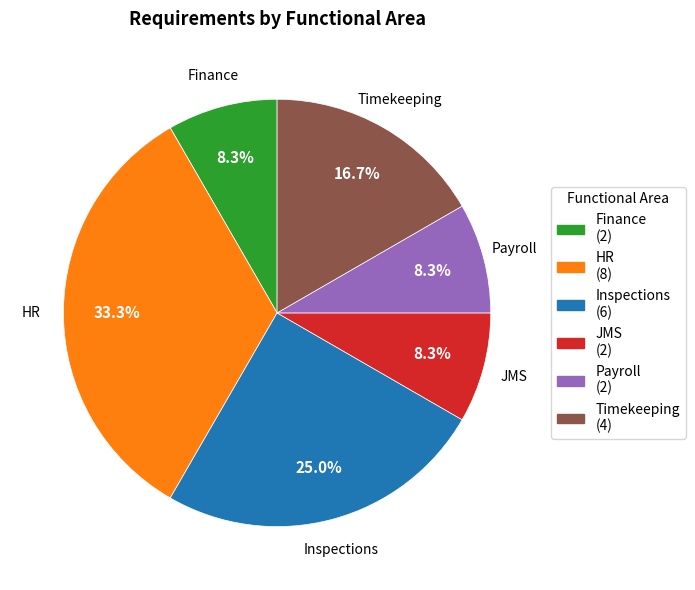

Do Finance and Timekeeping together represent more than half of the pie?

No